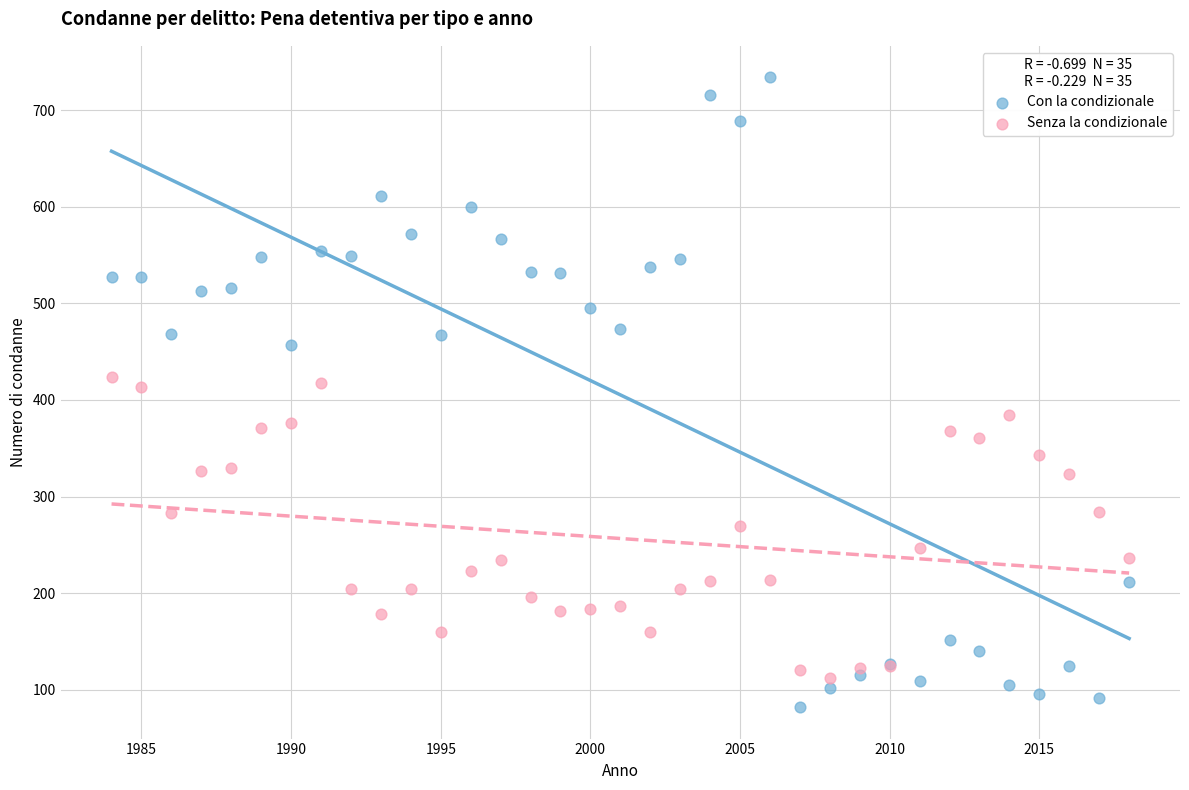

Which series has the widest spread of Y values?

Con la condizionale